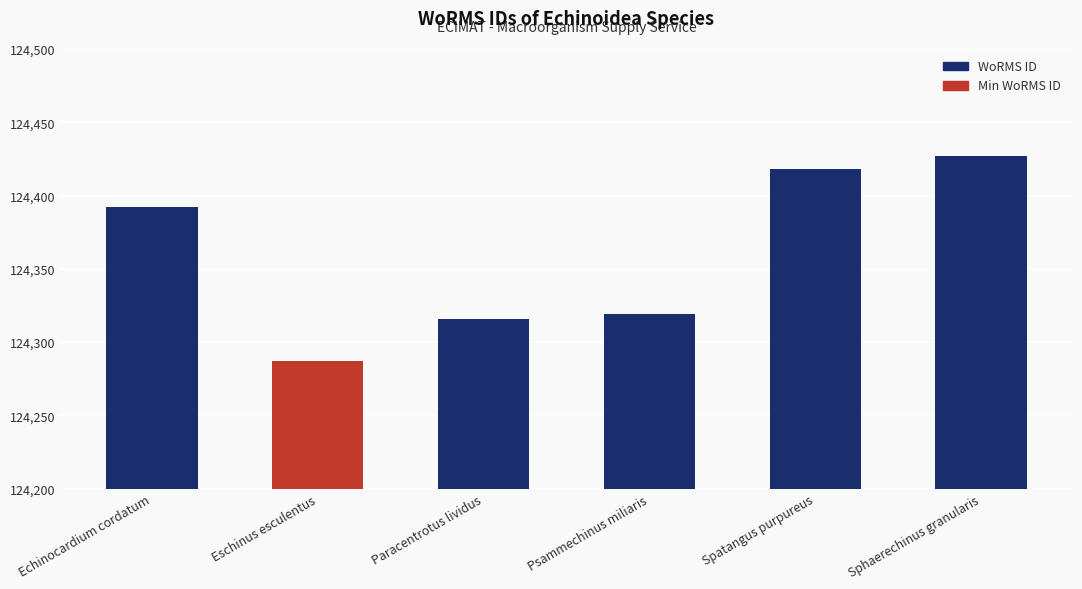

What is the value of the 2nd bar from the left?

124287